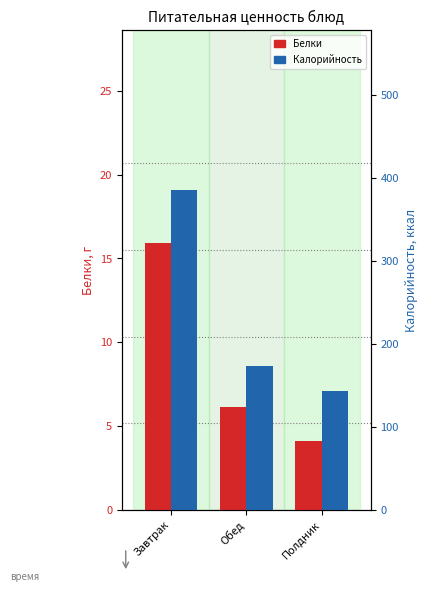

At which label does Белки first exceed 6?

Завтрак